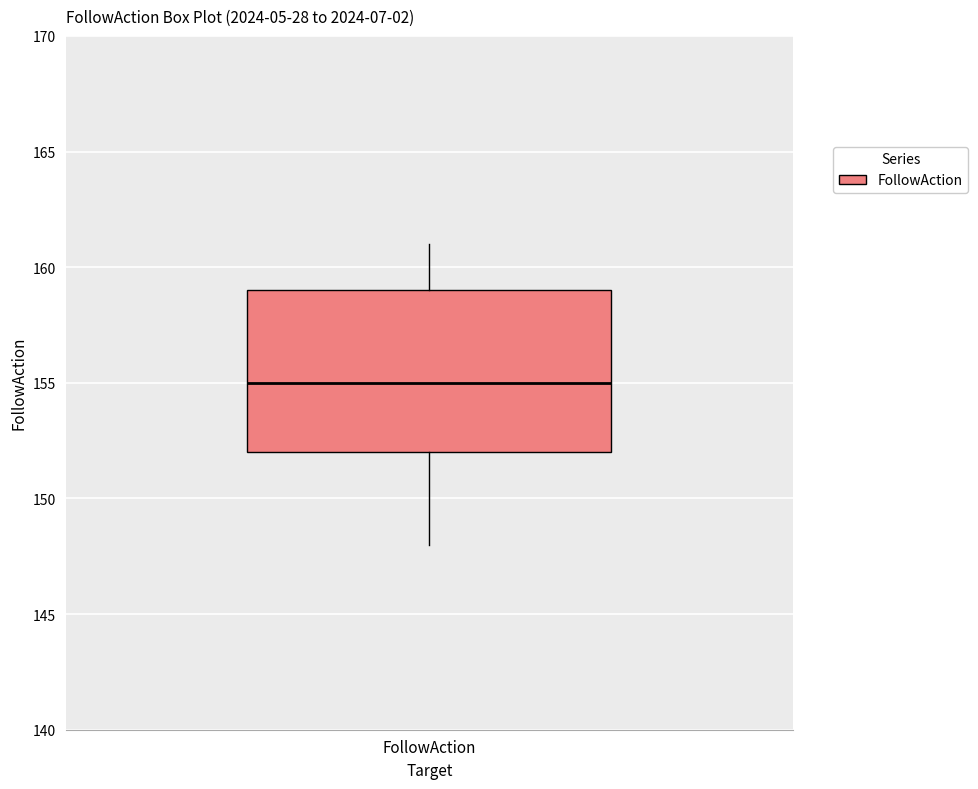

Where is the lower edge of the box for FollowAction on the y-axis? The values are not printed on the chart, so give them approximately, as read against the axis.

152